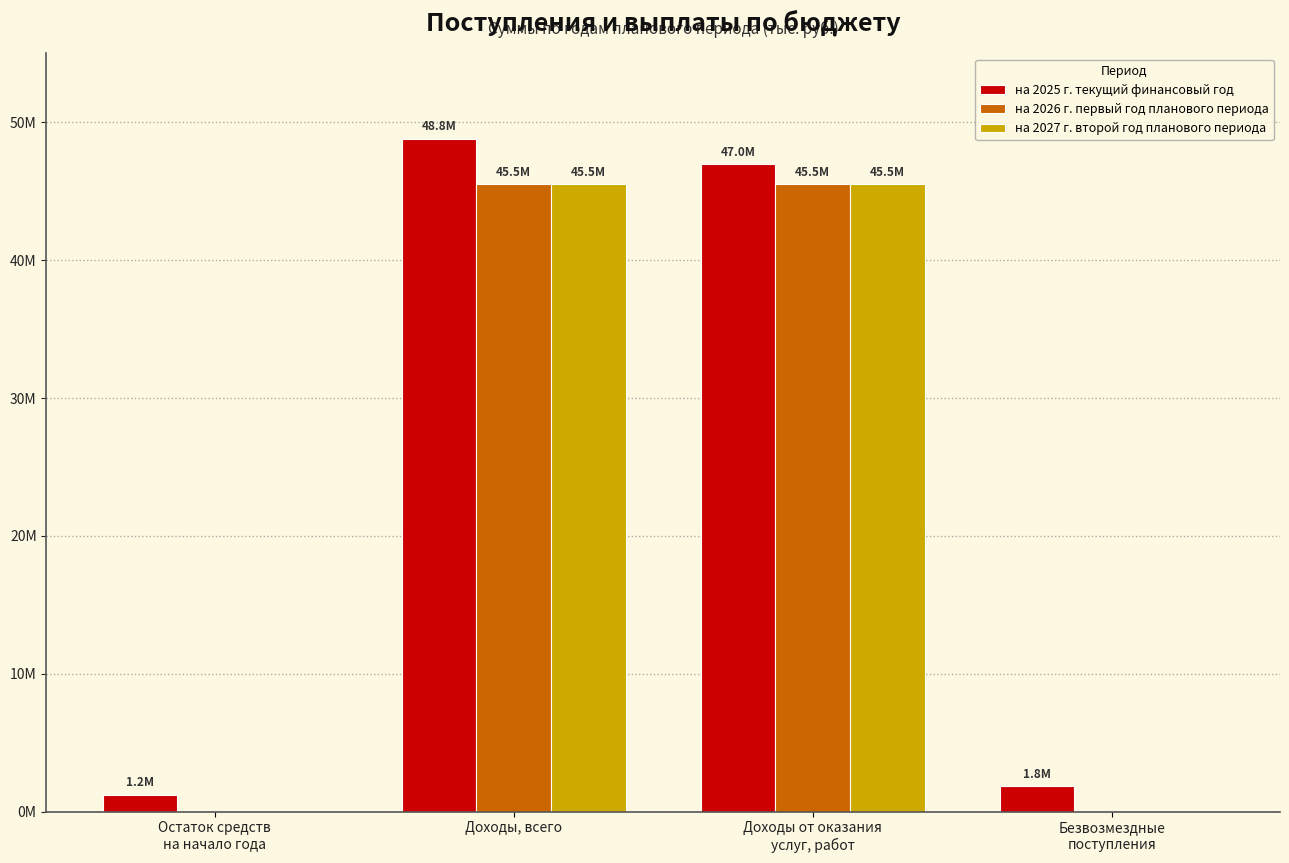

What is the sum of all на 2025 г. текущий финансовый год values?

98828267.3